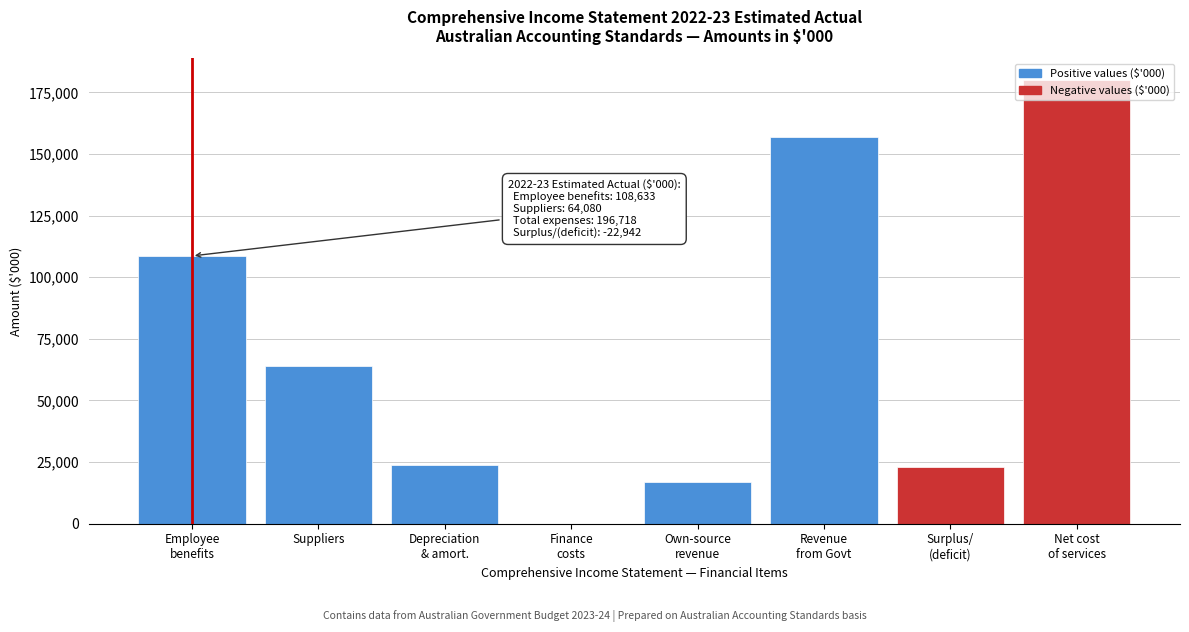

Is it true that the value at Suppliers is 27893?

False